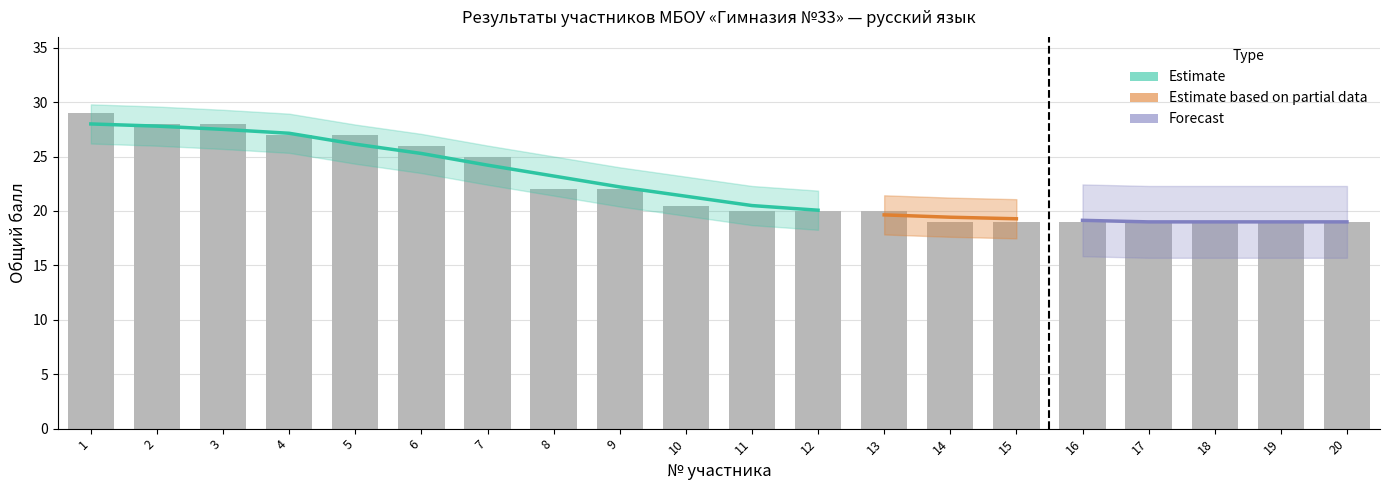

Reading left to right, what are all the values shown in this chart?

29.0	28.0	28.0	27.0	27.0	26.0	25.0	22.0	22.0	20.5	20.0	20.0	20.0	19.0	19.0	19.0	19.0	19.0	19.0	19.0